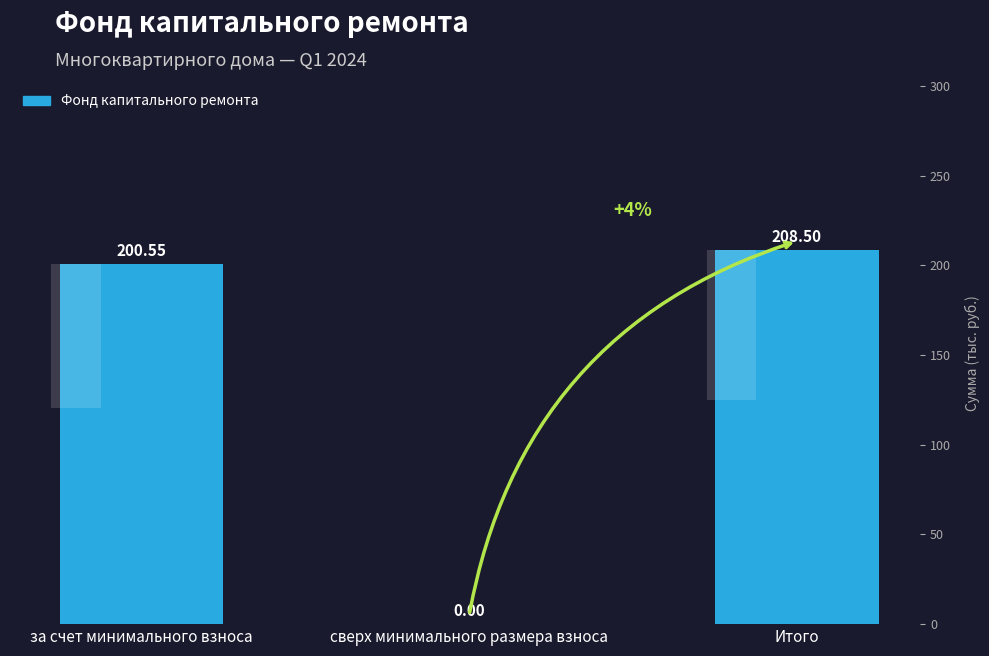

What is the difference between the values at за счет минимального взноса and сверх минимального размера взноса?

200.6